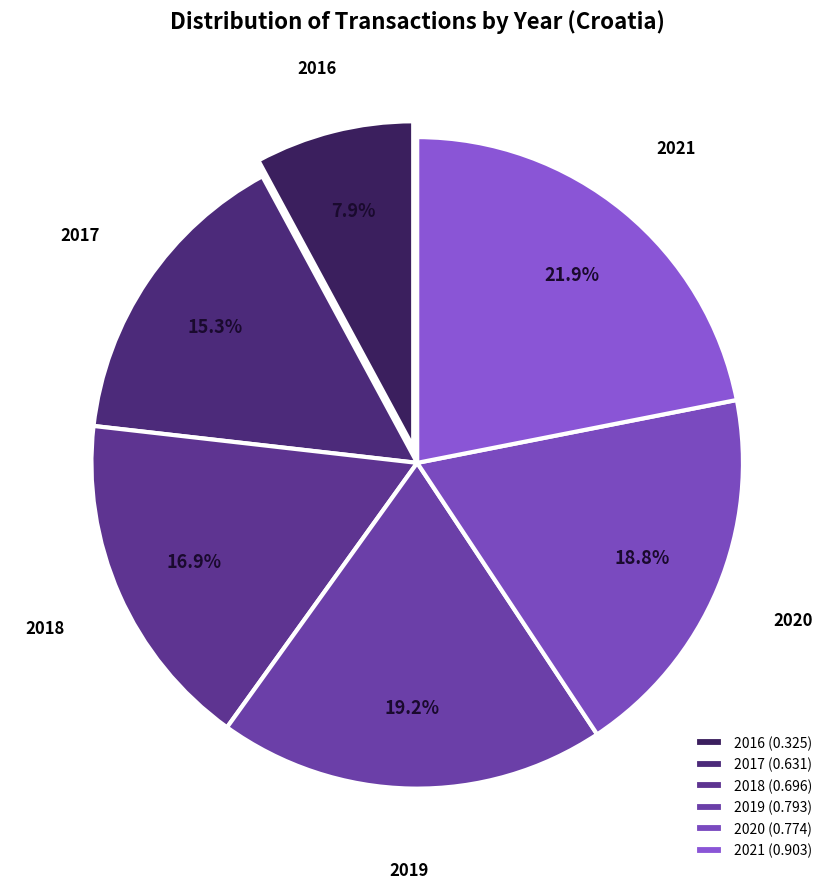

To the nearest percent, what portion does 2019 represent?

19%